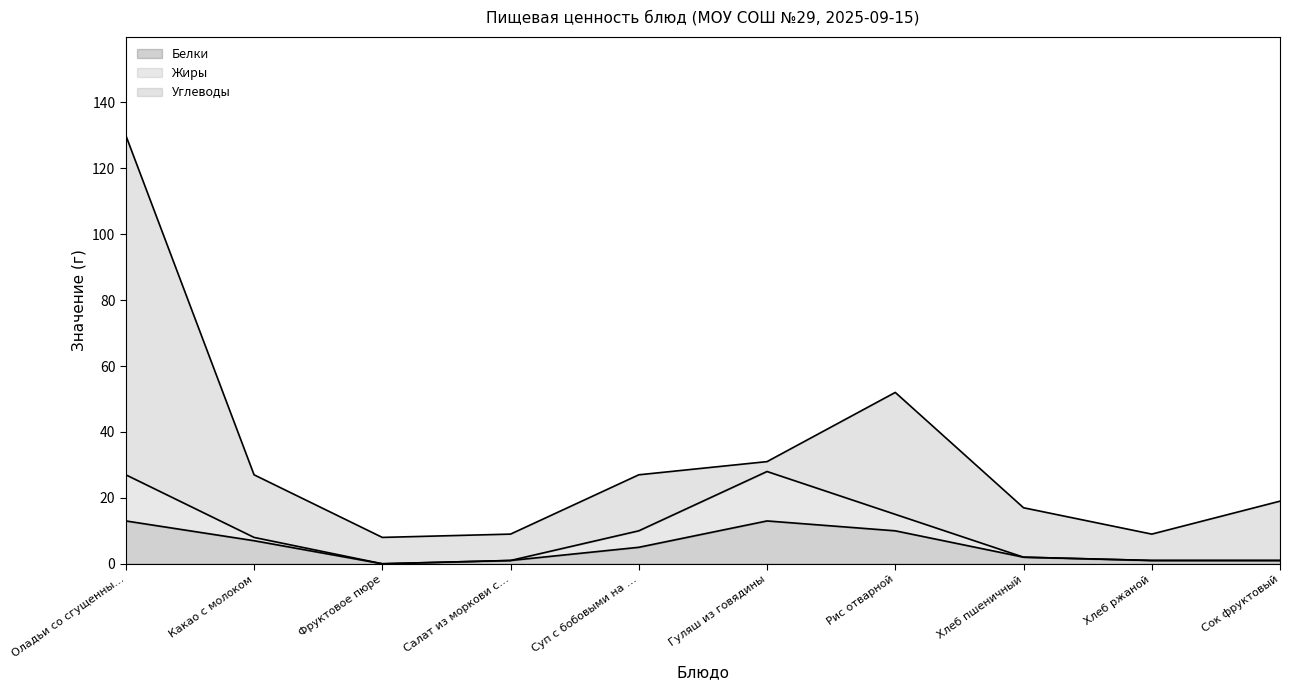

At which label does Жиры reach its peak?

Гуляш из говядины